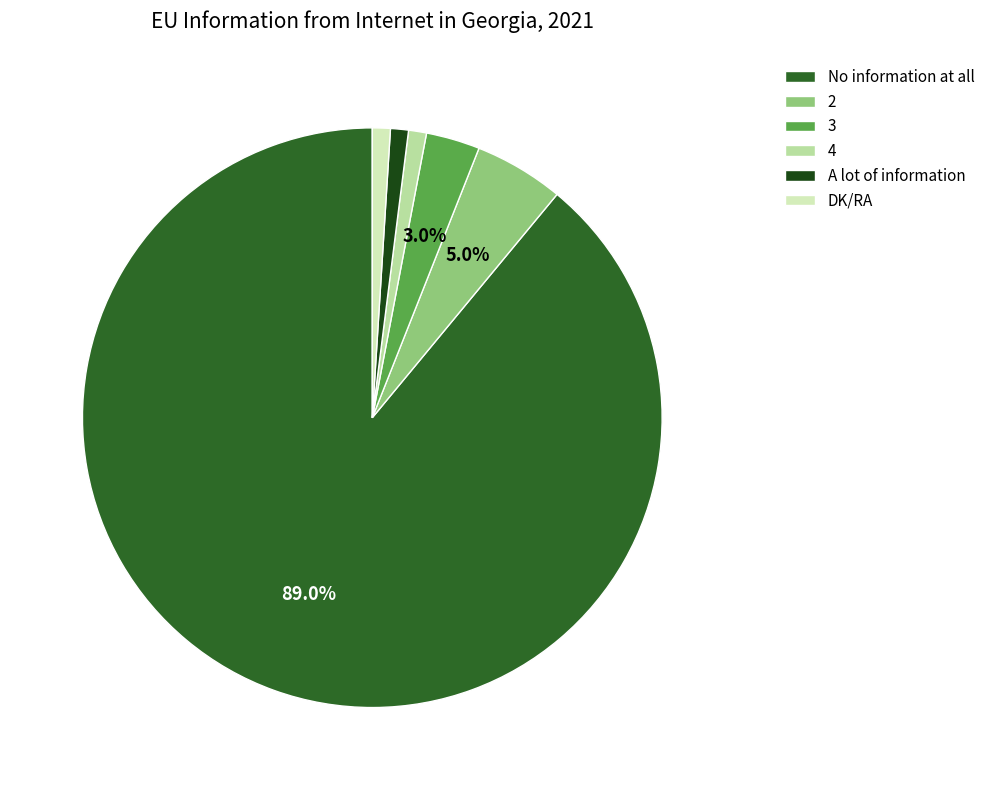

Which has a higher value, 3 or 4?

3